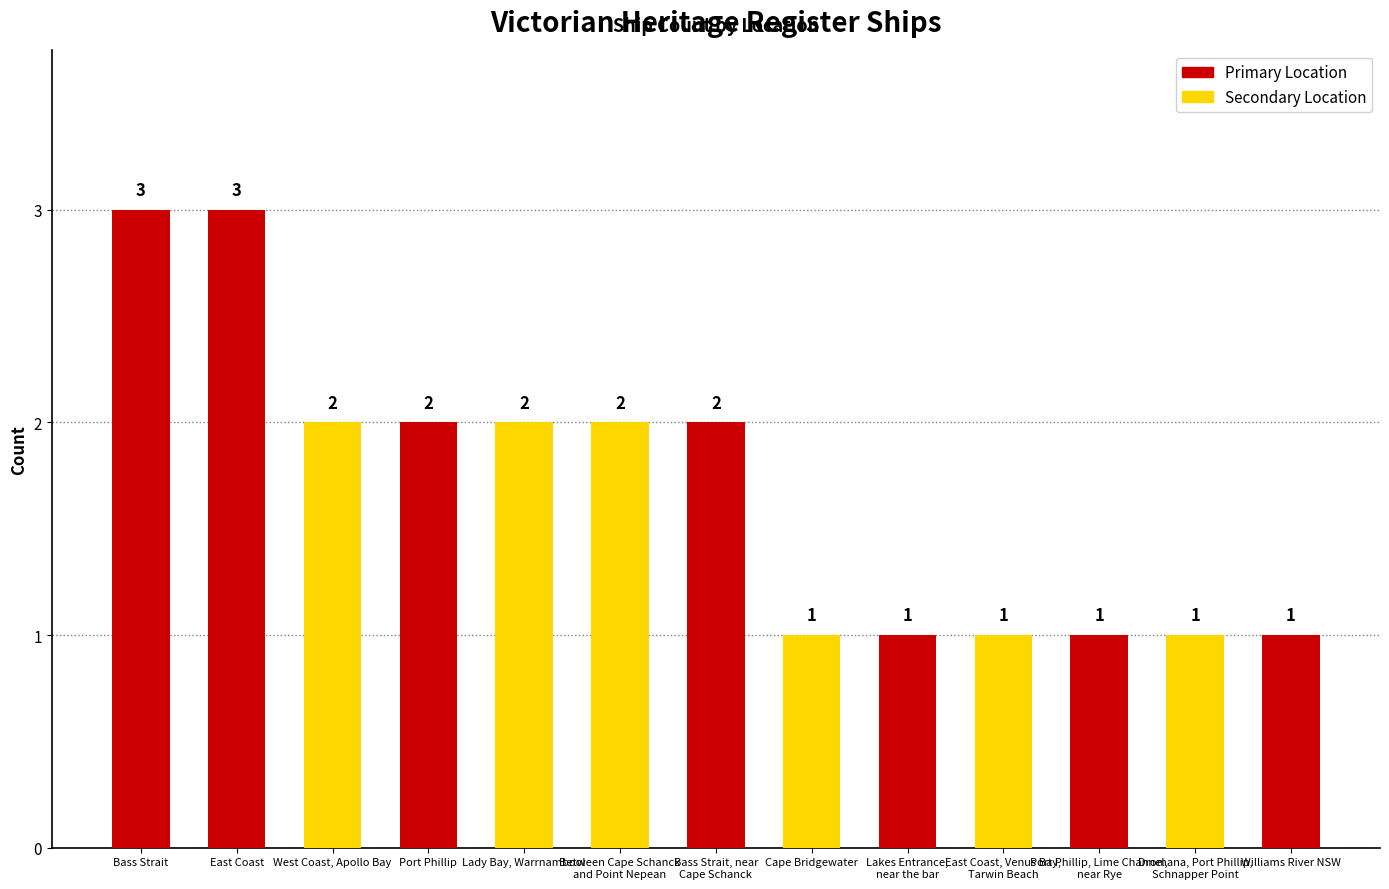

What is the maximum value shown in the chart?

3